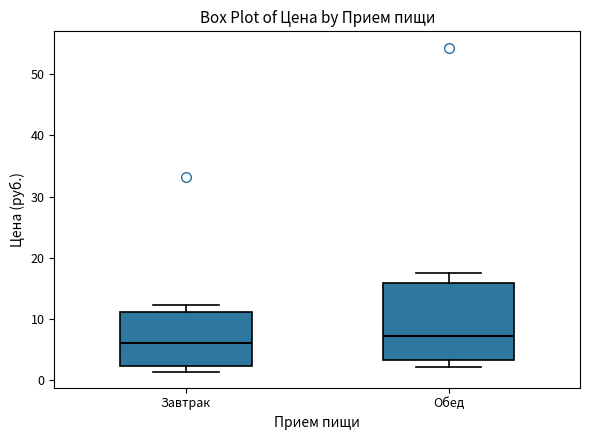

Reading left to right, read every box against the y-axis: the position of its median line, the range the box covers, and the ends of its whiskers. The values are not printed on the chart, so give them approximately, as read against the axis.

Завтрак: median 6, box 2 to 11, whiskers 1 to 12
Обед: median 7, box 3 to 16, whiskers 2 to 18